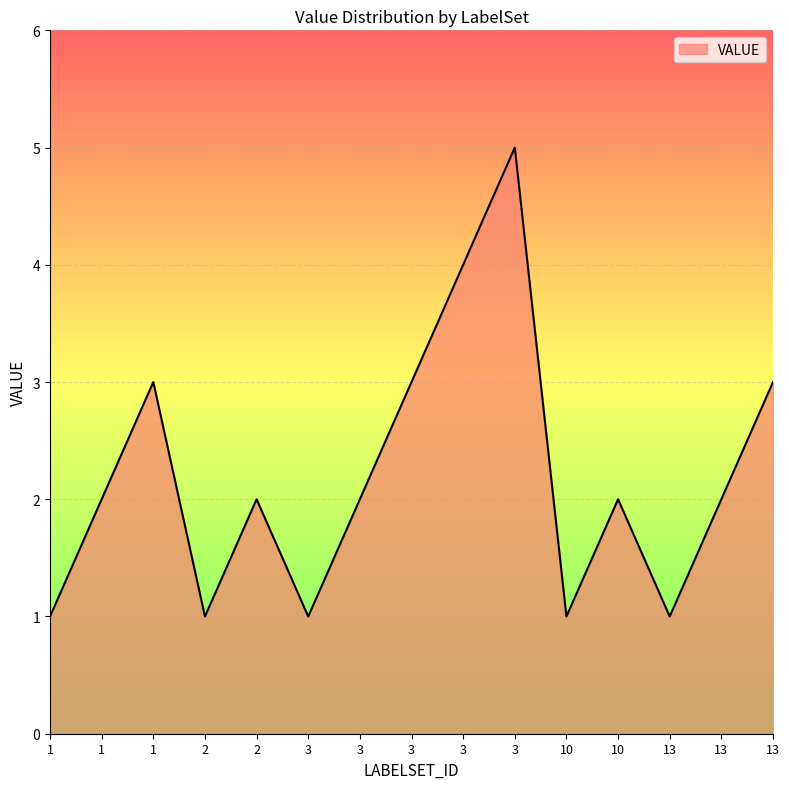

What value does the data have at 13?

1